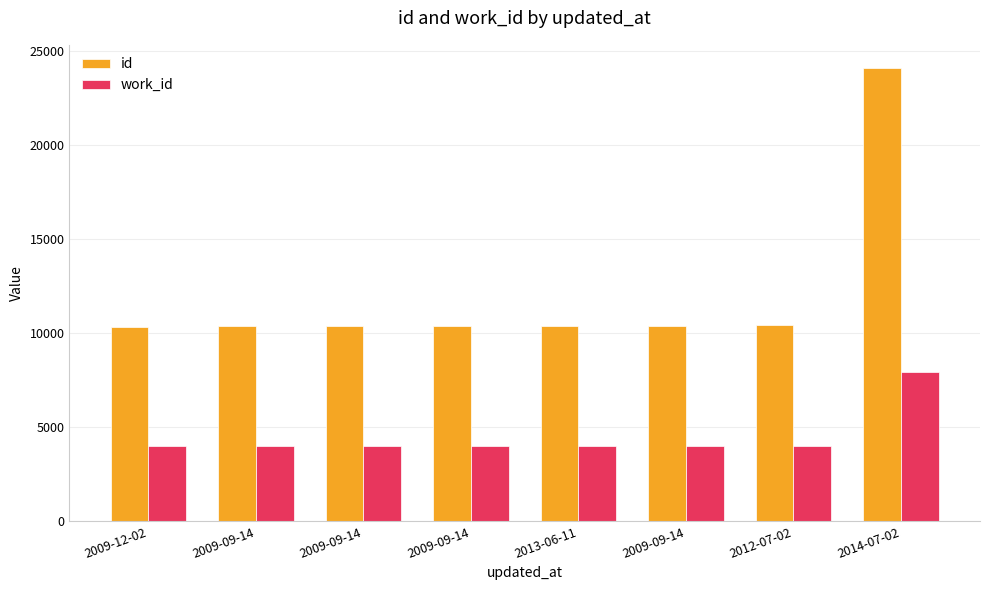

True or false: work_id has a value of 1442 at 2012-07-02.

False